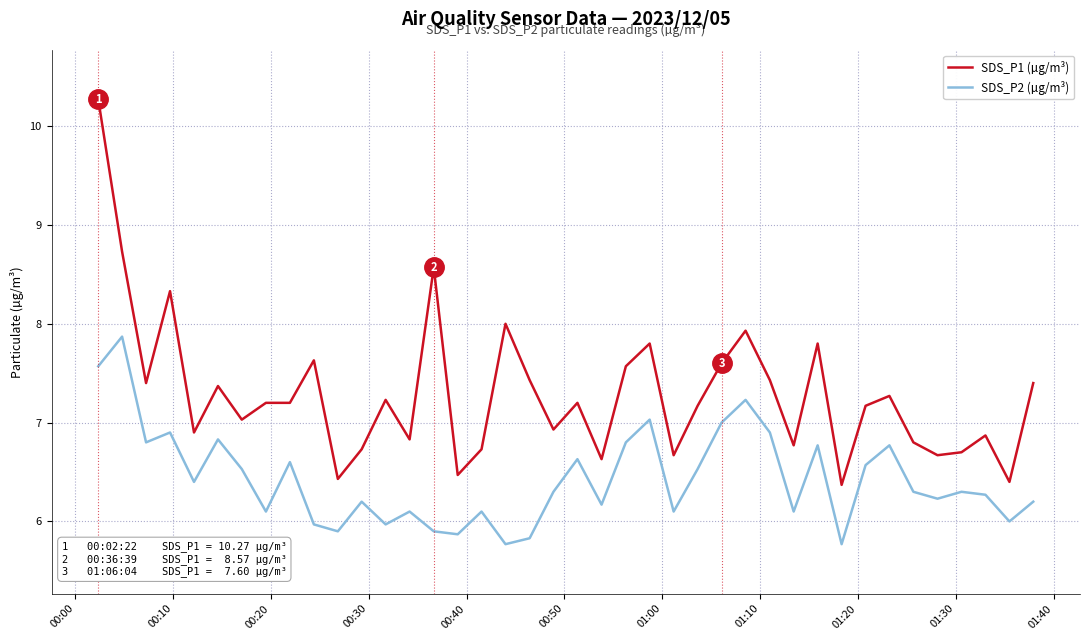

What is the maximum value for SDS_P2 (µg/m³)?

7.9